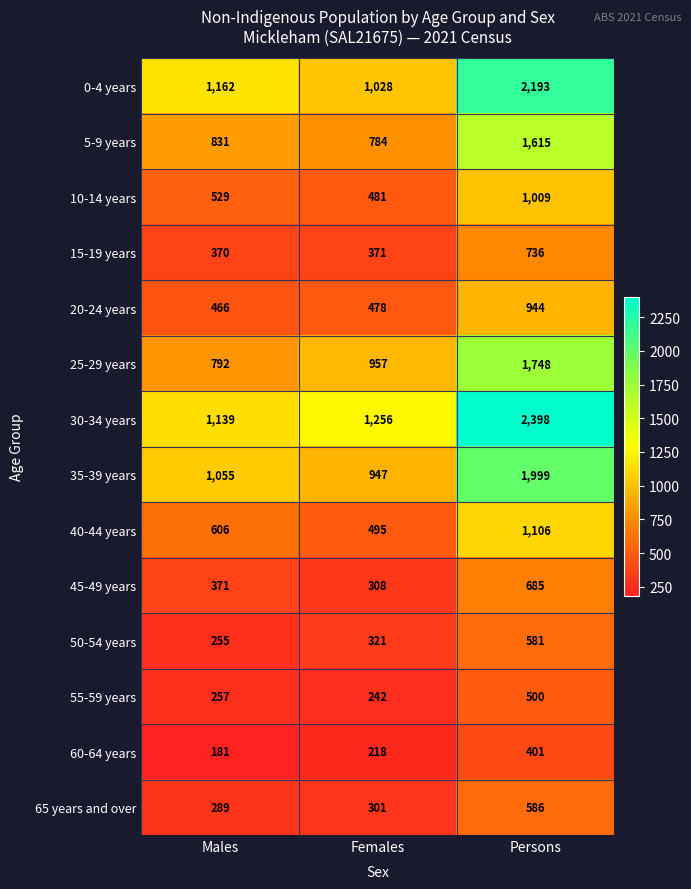

At how many categories does at least one series exceed 702?

3